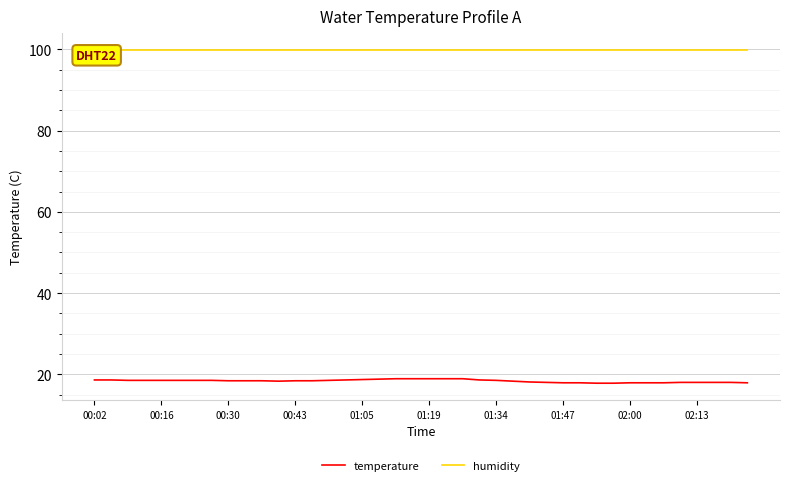

Which series has the largest total across all categories?

humidity